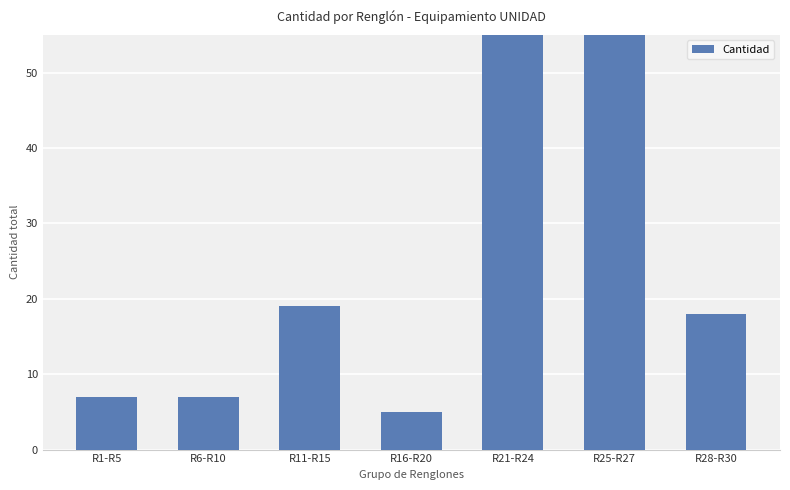

Reading left to right, what are all the values shown in this chart?

R1-R5=7	R6-R10=7	R11-R15=19	R16-R20=5	R21-R24=70	R25-R27=102	R28-R30=18